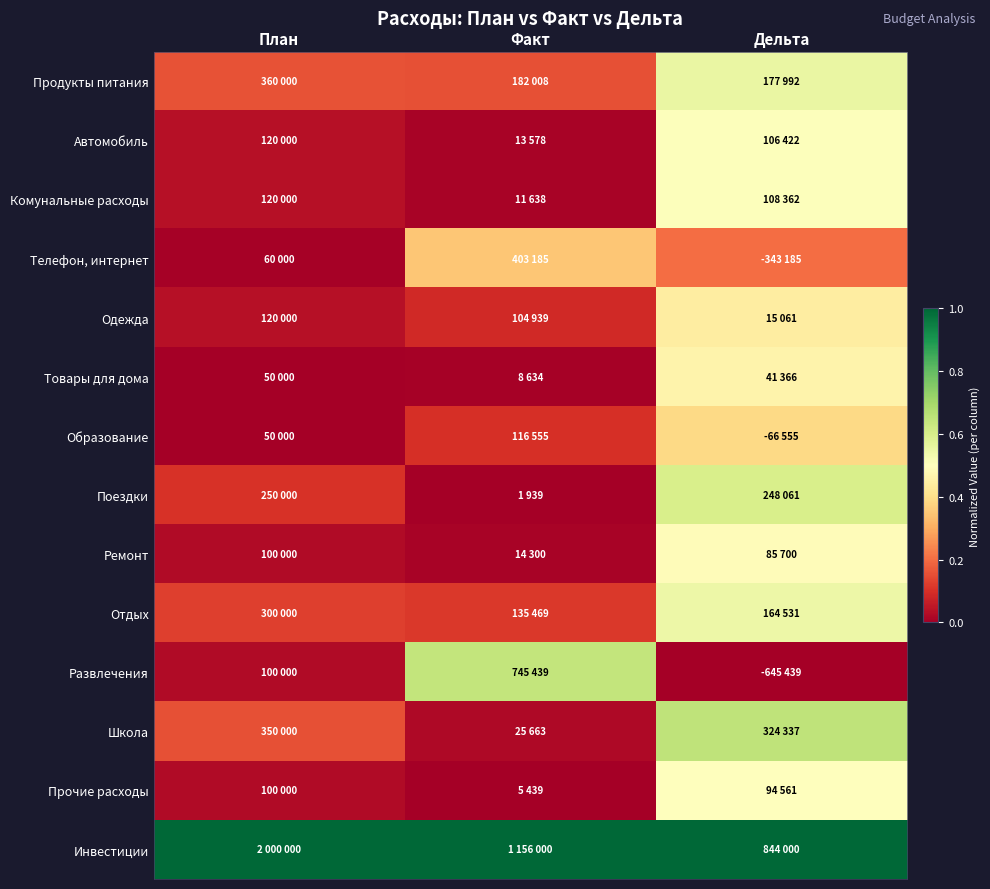

Between Факт and Дельта, which series saw the biggest shift?

Развлечения